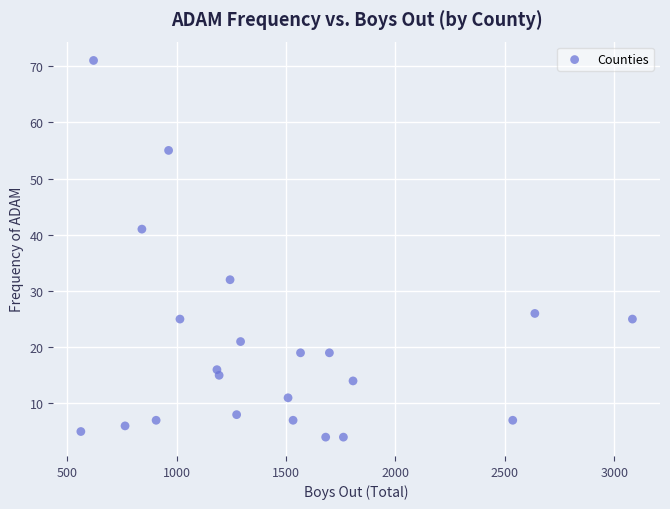

What Y value in the scatter plot is closest to 37?

41